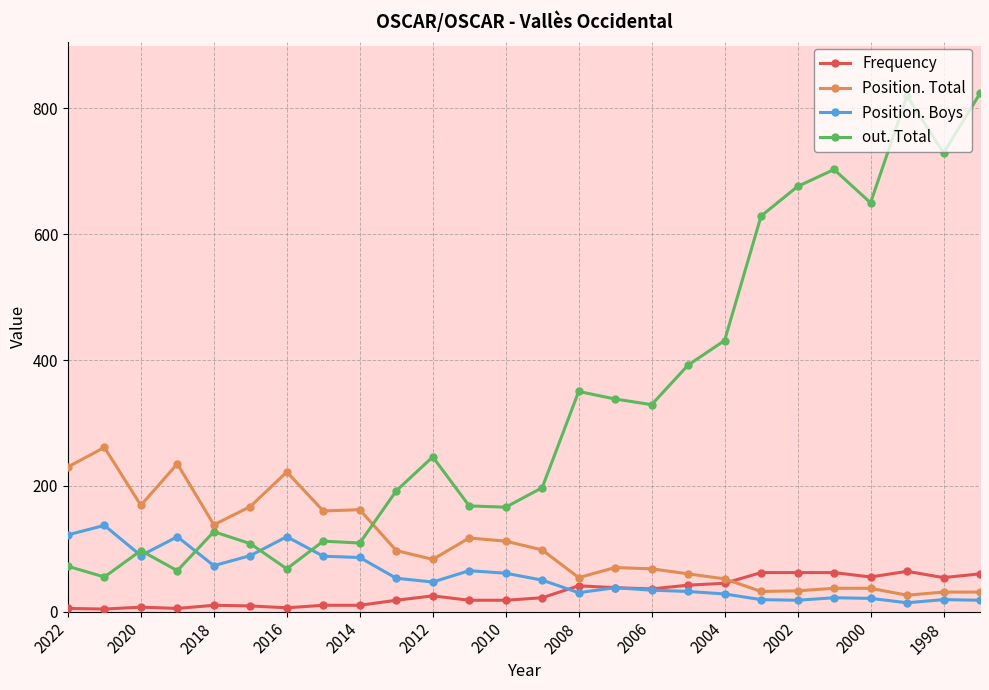

True or false: Position. Boys has more than 0 points higher than both neighbors.

True